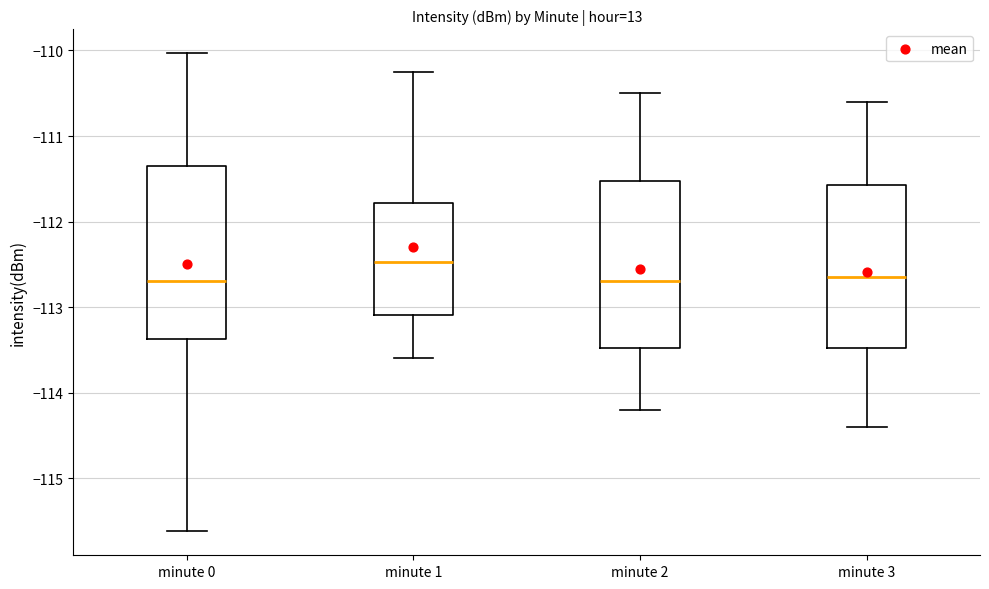

Reading left to right, transcribe this box plot: for each box, give where its median line is, the range the box spans, and where its two whiskers end, as read against the y-axis. The values are not printed on the chart, so give them approximately, as read against the axis.

minute 0: median -112.7, box -113.4 to -111.4, whiskers -115.6 to -110.0
minute 1: median -112.5, box -113.1 to -111.8, whiskers -113.6 to -110.2
minute 2: median -112.7, box -113.5 to -111.5, whiskers -114.2 to -110.5
minute 3: median -112.6, box -113.5 to -111.6, whiskers -114.4 to -110.6